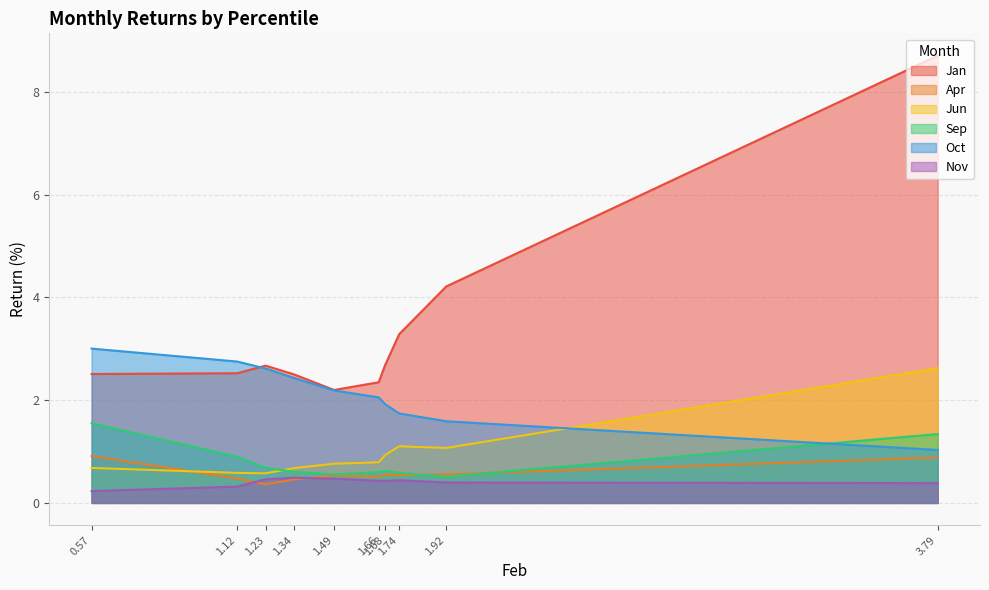

What is the spread (max minus min) of values at pct25?

2.8